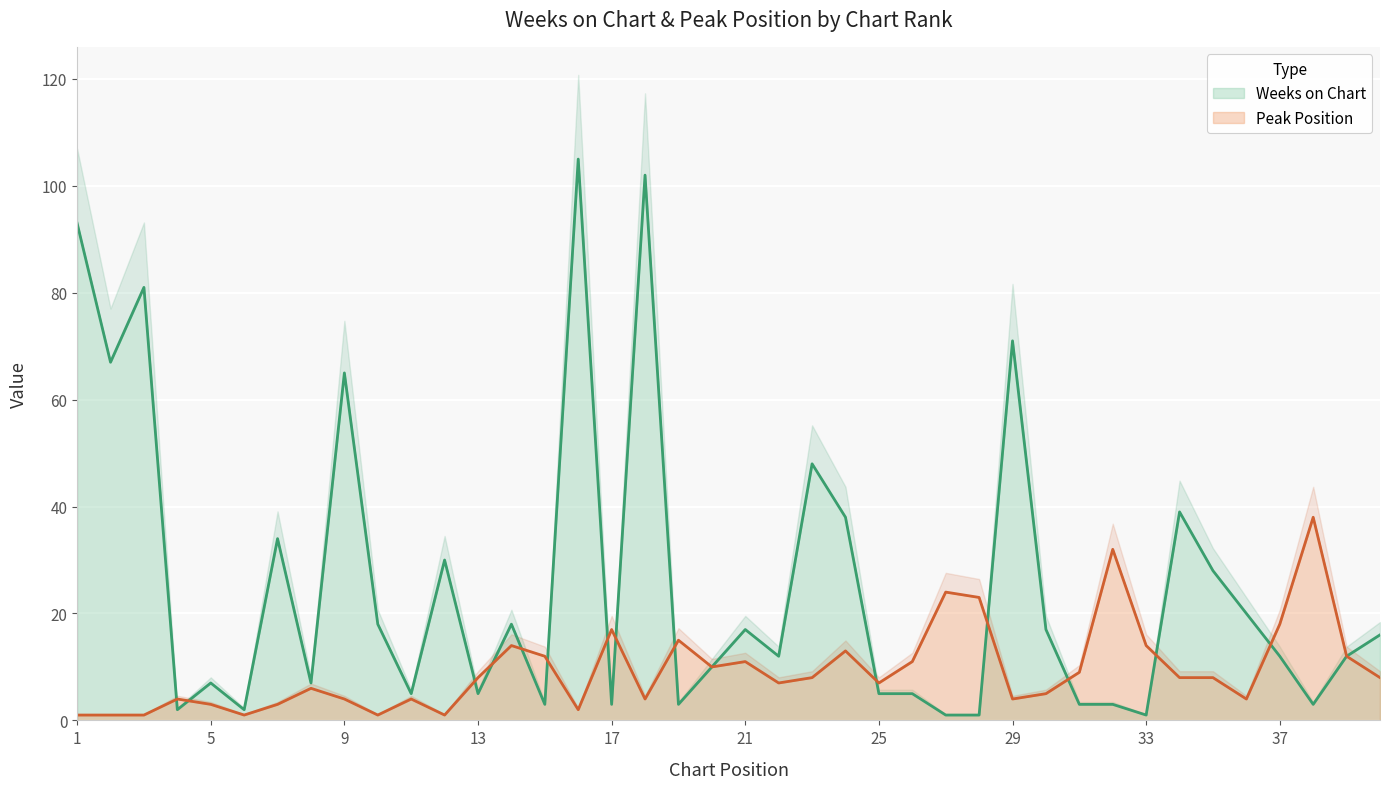

Reading left to right, transcribe all the data shown in this chart.

Weeks on Chart: 1=93	2=67	3=81	4=2	5=7	6=2	7=34	8=7	9=65	10=18	11=5	12=30	13=5	14=18	15=3	16=105	17=3	18=102	19=3	20=10	21=17	22=12	23=48	24=38	25=5	26=5	27=1	28=1	29=71	30=17	31=3	32=3	33=1	34=39	35=28	36=20	37=12	38=3	39=12	40=16
Peak Position: 1=1	2=1	3=1	4=4	5=3	6=1	7=3	8=6	9=4	10=1	11=4	12=1	13=8	14=14	15=12	16=2	17=17	18=4	19=15	20=10	21=11	22=7	23=8	24=13	25=7	26=11	27=24	28=23	29=4	30=5	31=9	32=32	33=14	34=8	35=8	36=4	37=18	38=38	39=12	40=8